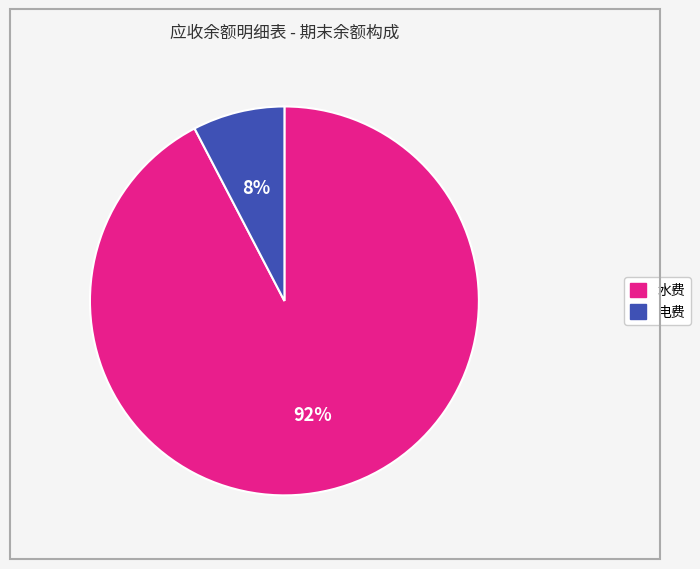

To the nearest percent, what is the average slice percentage?

50%